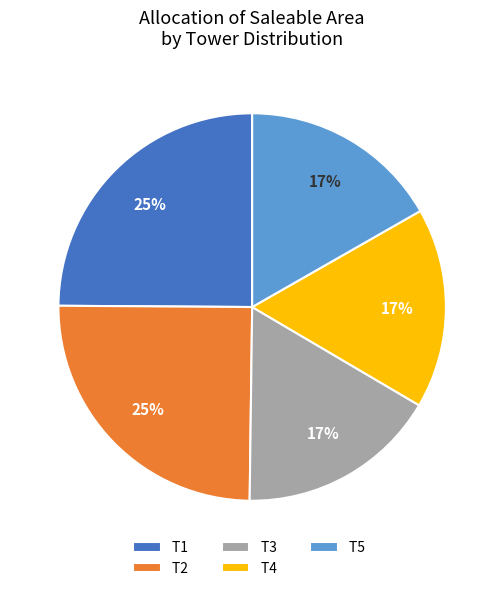

Approximately how many times larger is the value at T2 compared to T4?

1.5